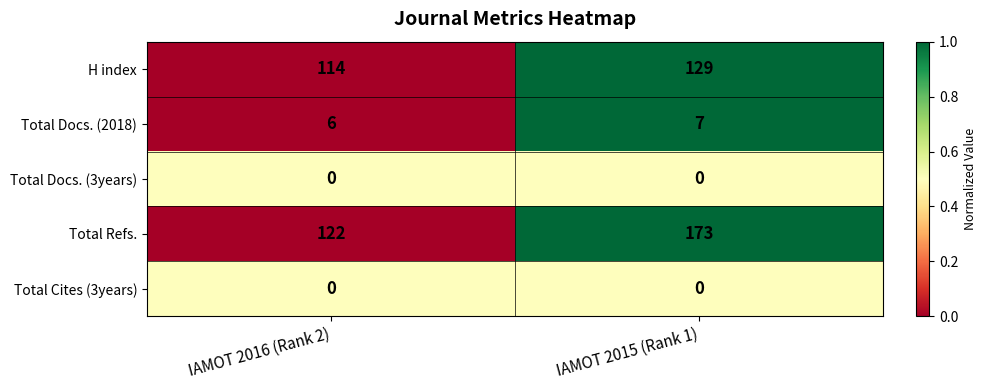

Which series has the largest range (max minus min)?

Total Refs.